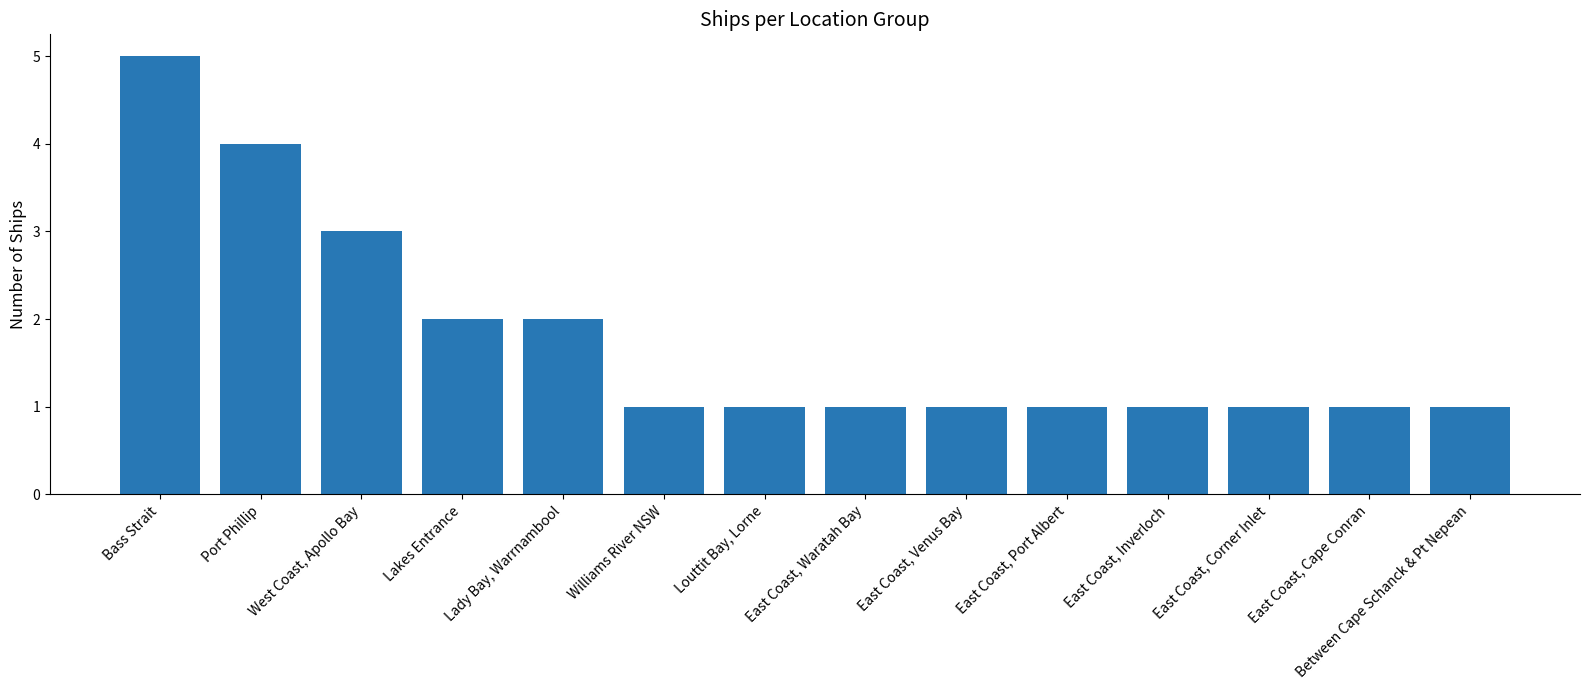

What is the average value?

2